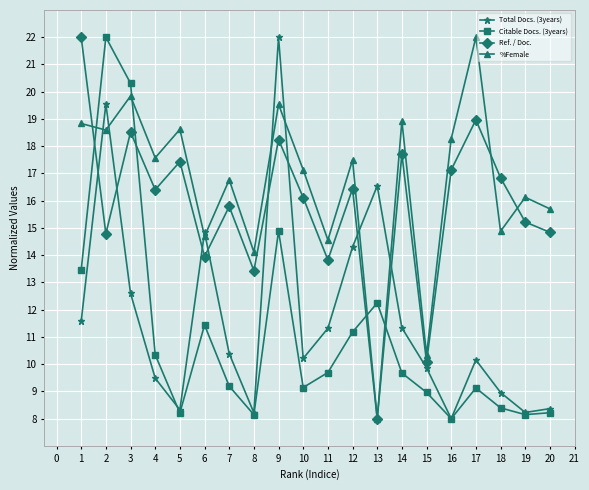

Between 6 and 7, which series saw the biggest shift?

Total Docs. (3years)